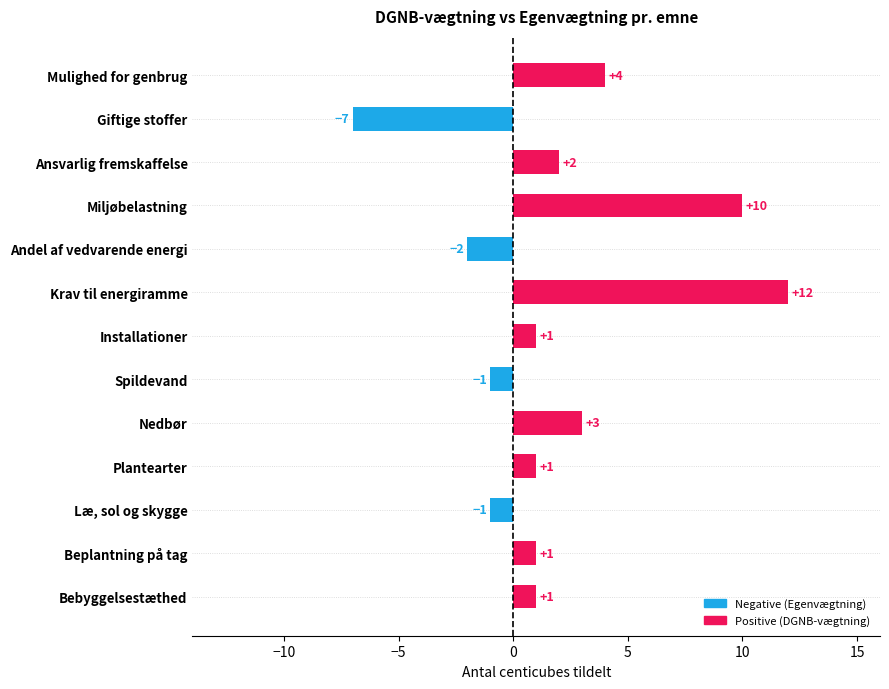

Where is the data nearest to the value 2?

Ansvarlig fremskaffelse